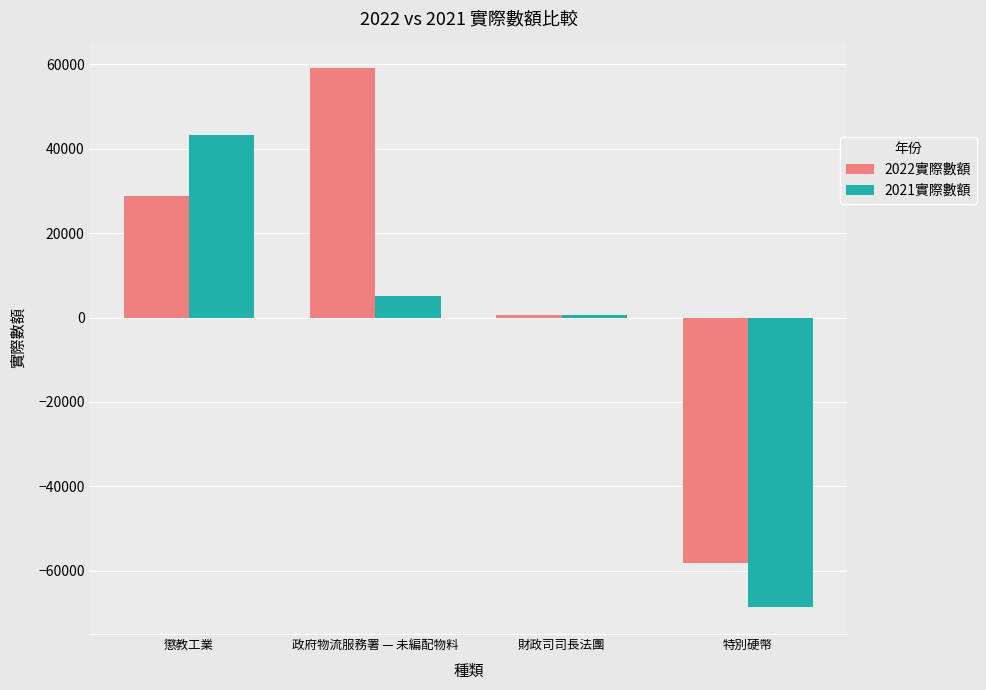

What is the difference between the second highest and second lowest values in the 2021實際數額 series?

4664